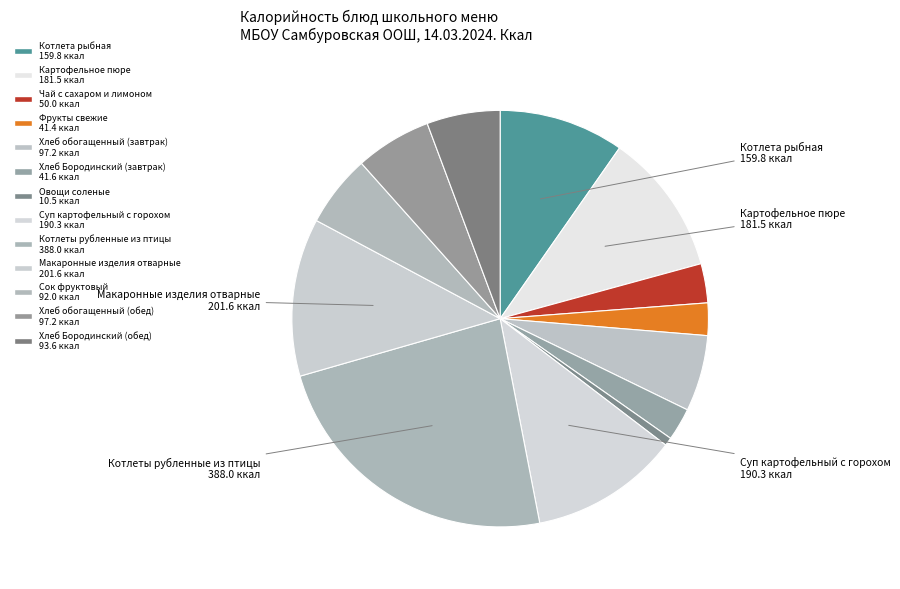

Is it true that Хлеб обогащенный (завтрак) is 1% of the pie?

False